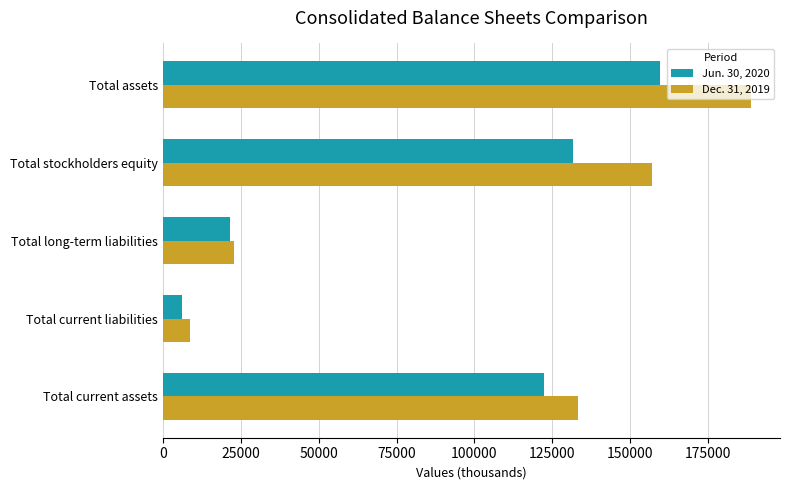

What is the sum of all Dec. 31, 2019 values?

510394